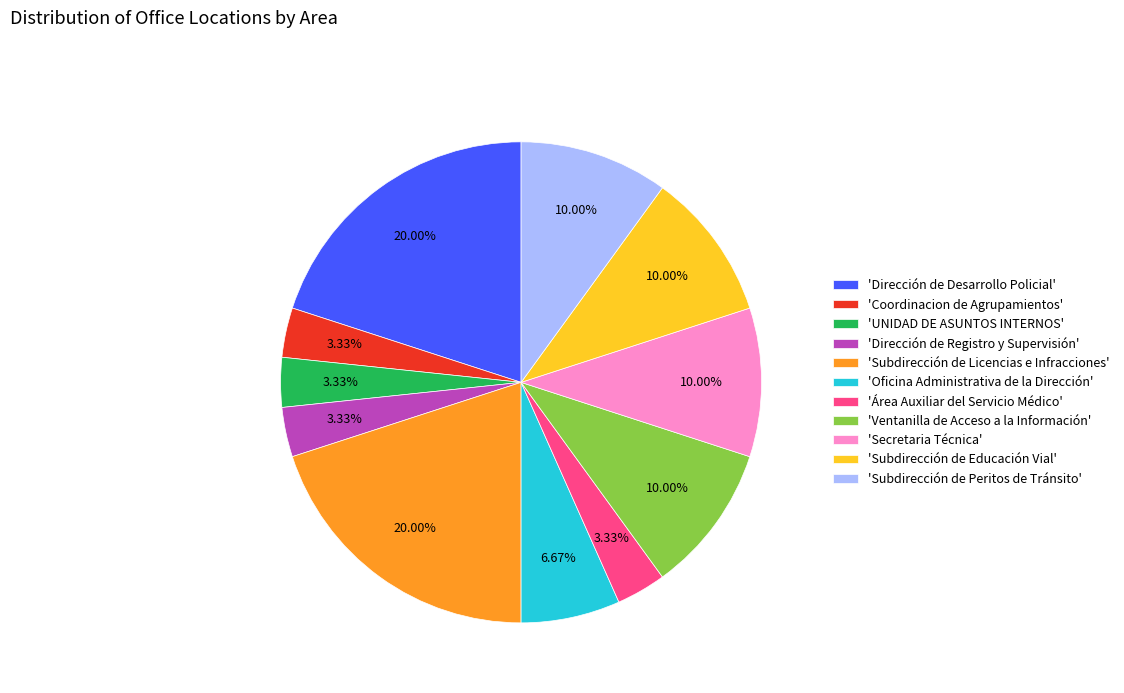

Between 'Subdirección de Educación Vial' and 'Dirección de Registro y Supervisión', which is larger?

'Subdirección de Educación Vial'